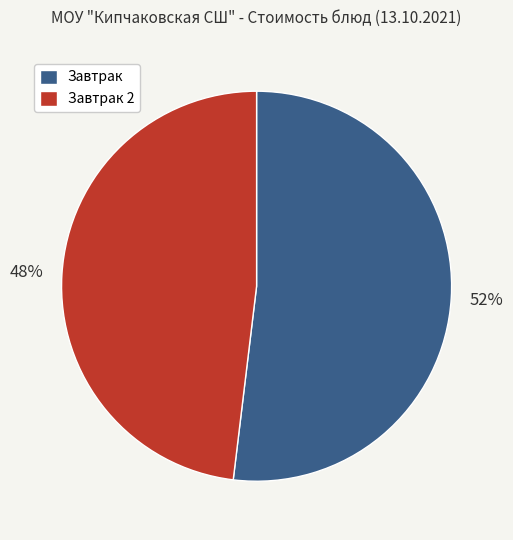

To the nearest percent, what is the average slice percentage?

50%